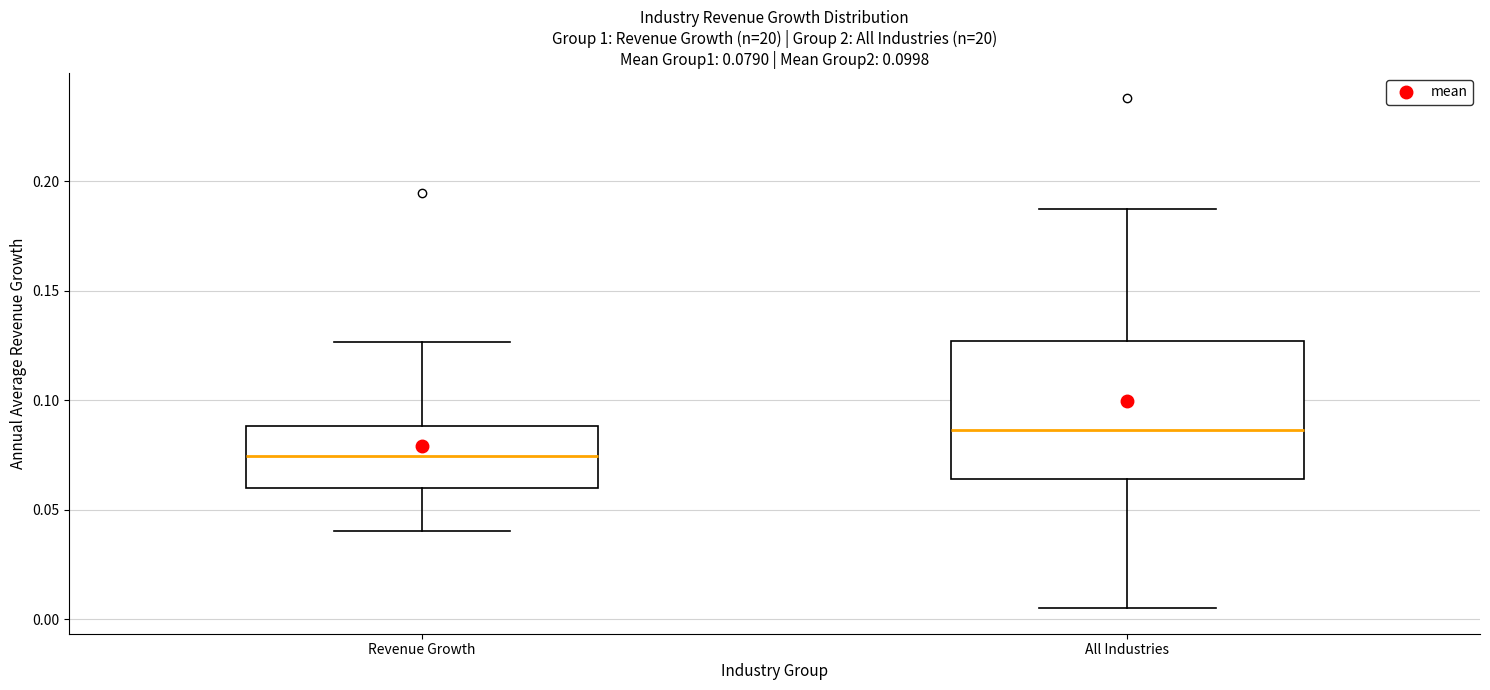

Which box's median line is the lowest?

Revenue Growth